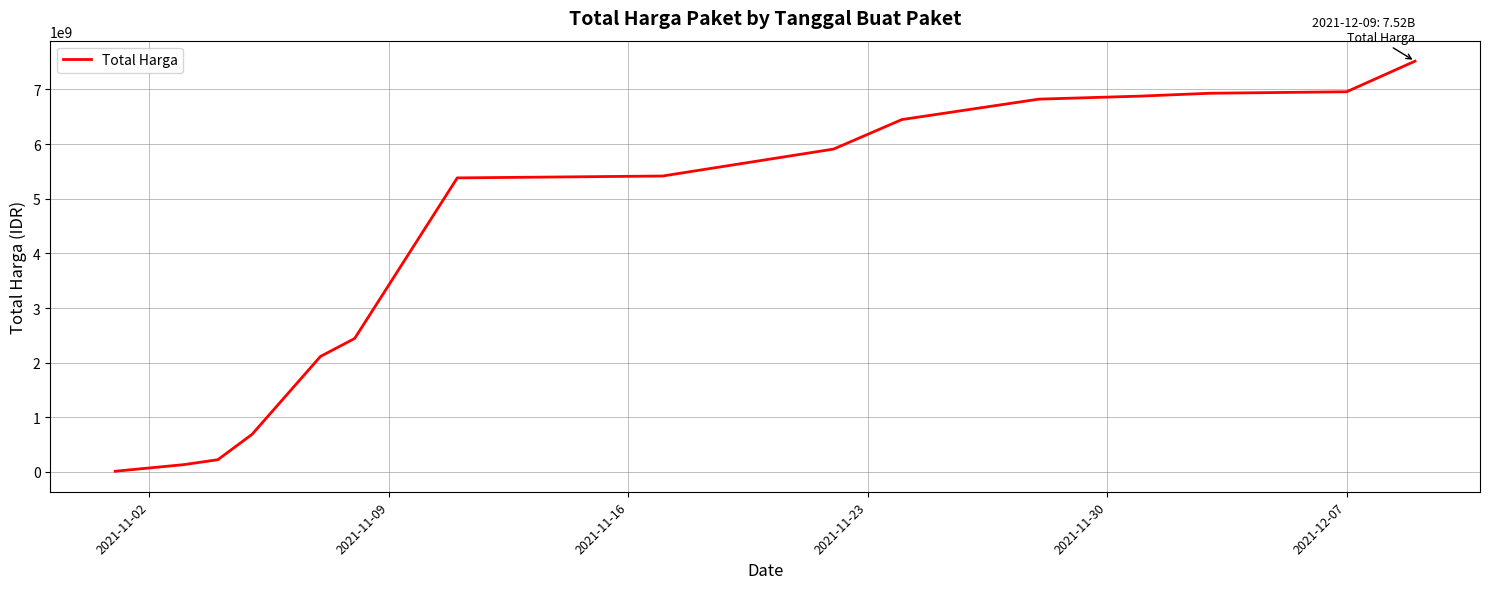

What is the greatest value displayed?

7518497085